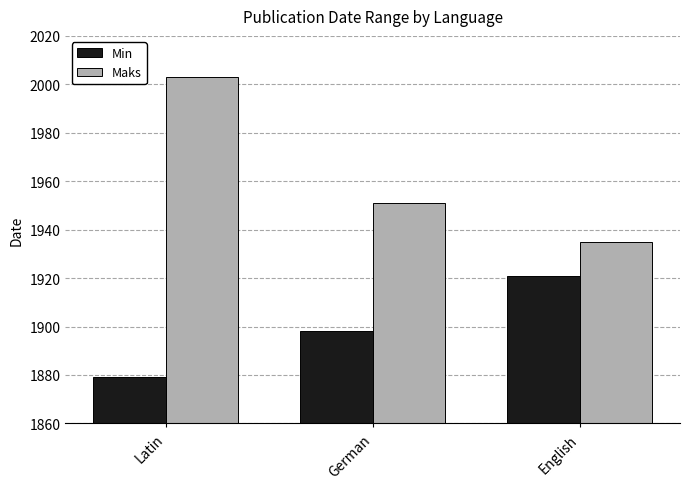

Reading left to right, list all the values displayed in this chart.

Min: 1879	1898	1921
Maks: 2003	1951	1935